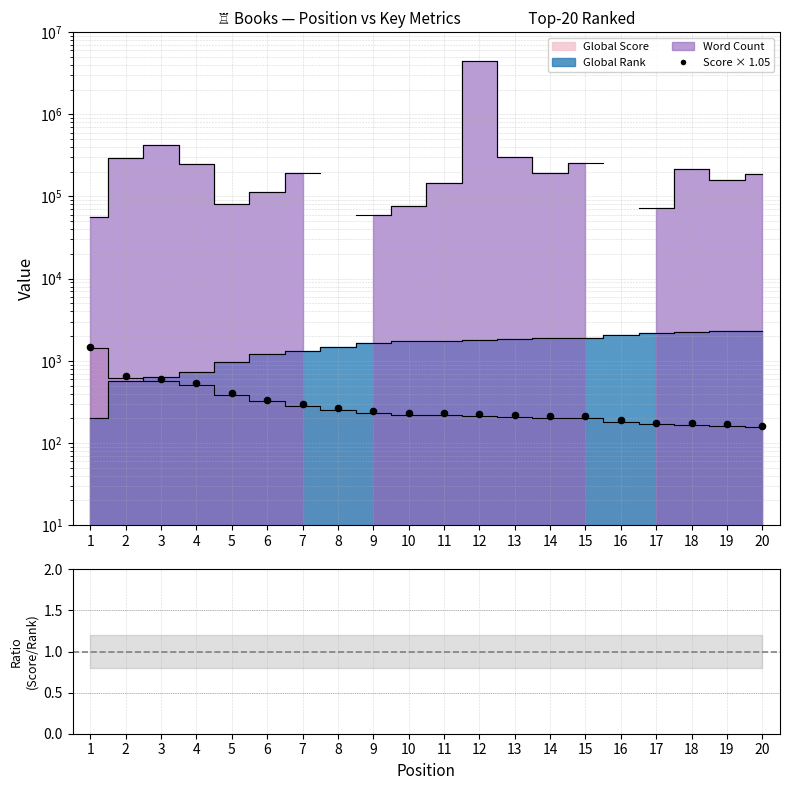

What is the change in value from 5 to 17?

-321.6